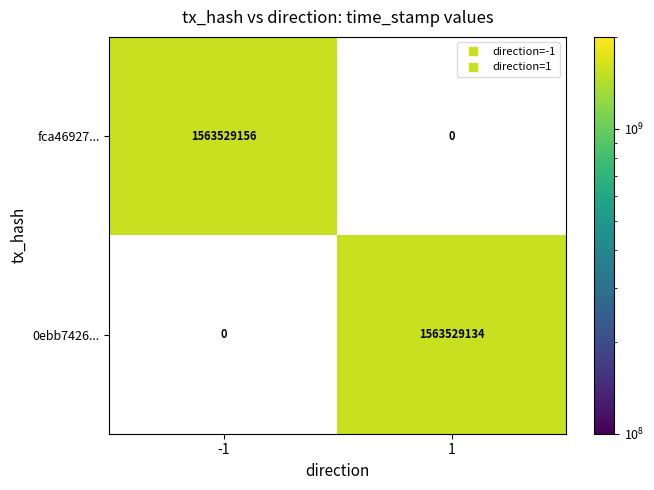

At how many categories does at least one series exceed 255949383?

2